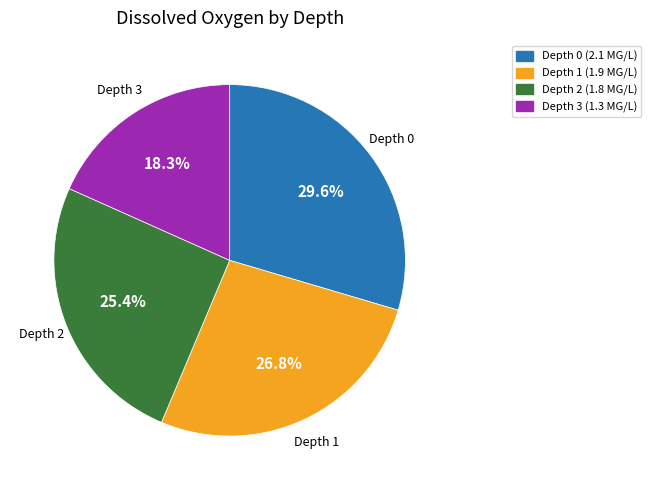

How many slices are in this pie chart?

4